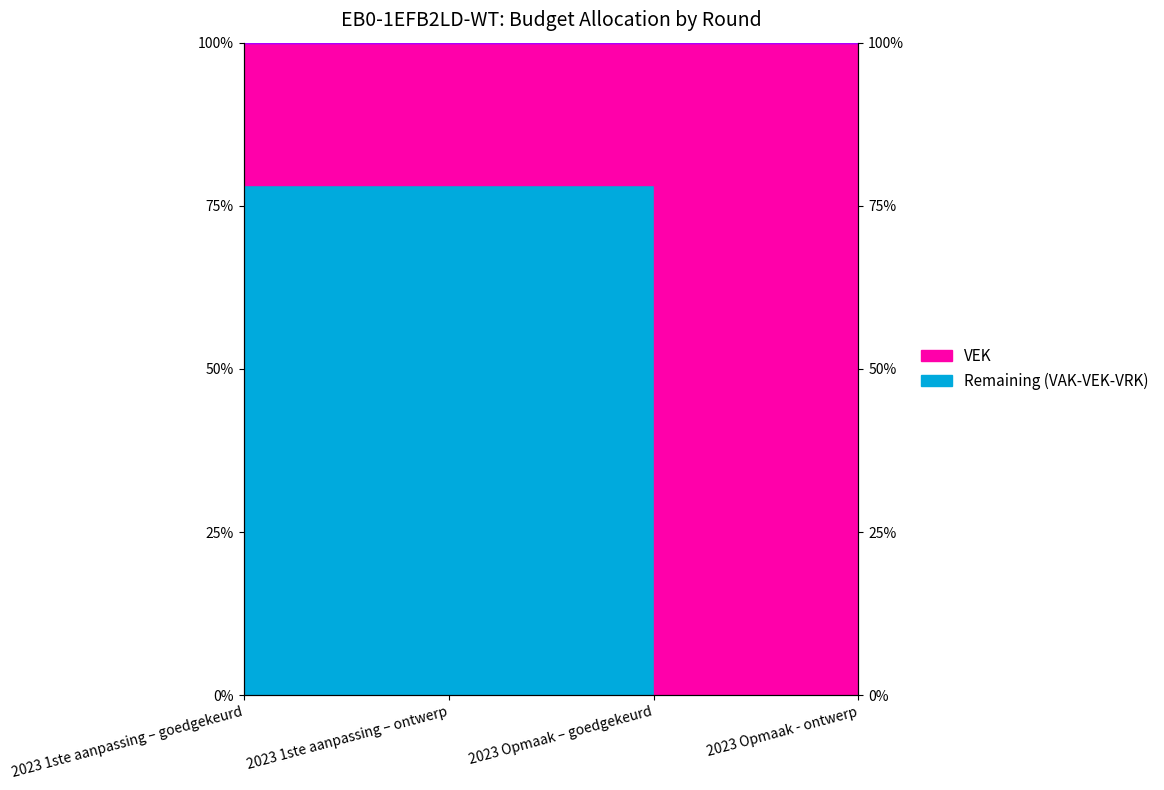

Reading left to right, what are all the values shown in this chart?

2023 1ste aanpassing – goedgekeurd=78.2	2023 1ste aanpassing – ontwerp=78.2	2023 Opmaak – goedgekeurd=0.0	2023 Opmaak - ontwerp=0.0